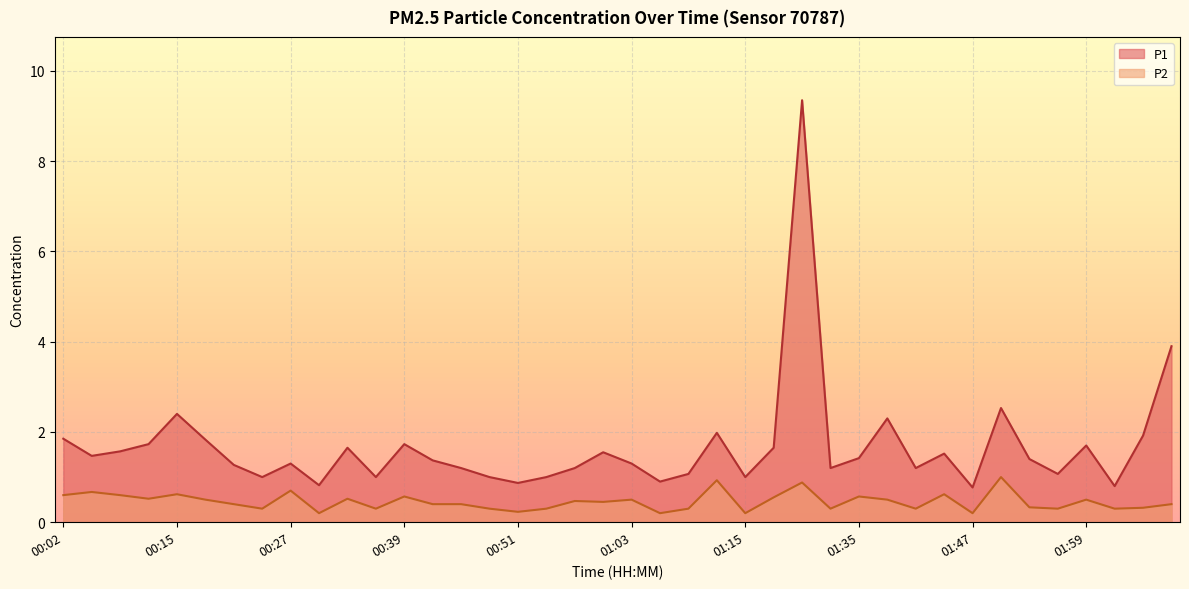

What is the difference between the second highest and second lowest values in the P2 series?

0.7